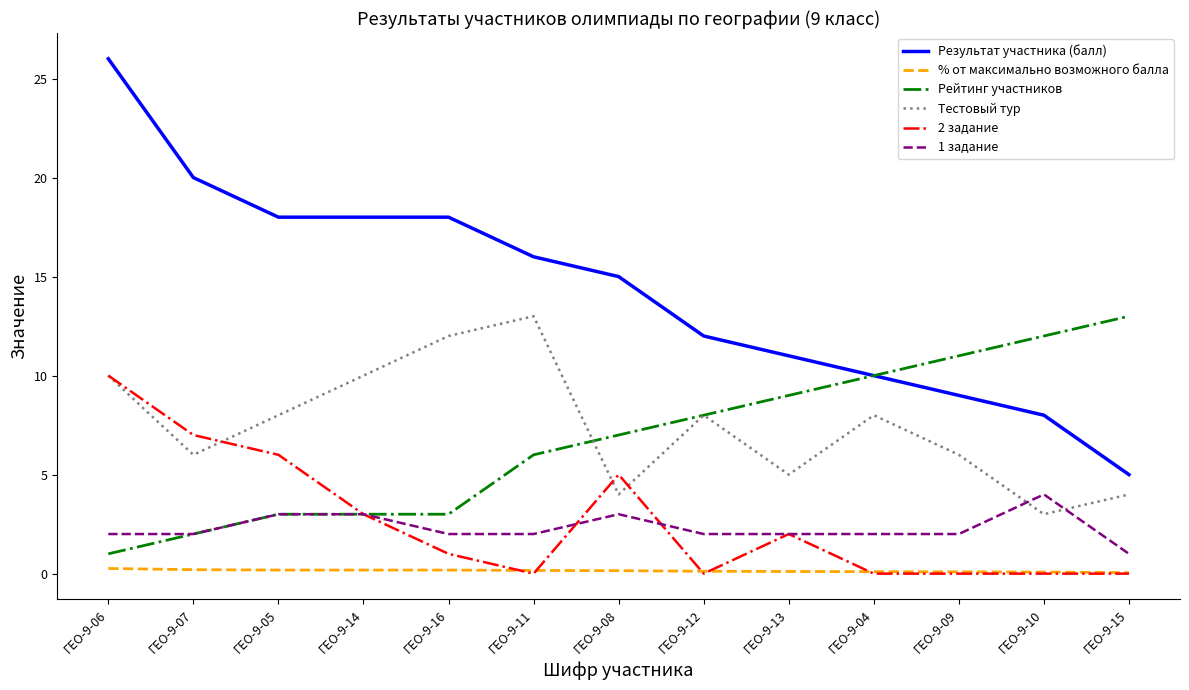

True or false: Результат участника (балл) has more than 2 points higher than both neighbors.

False